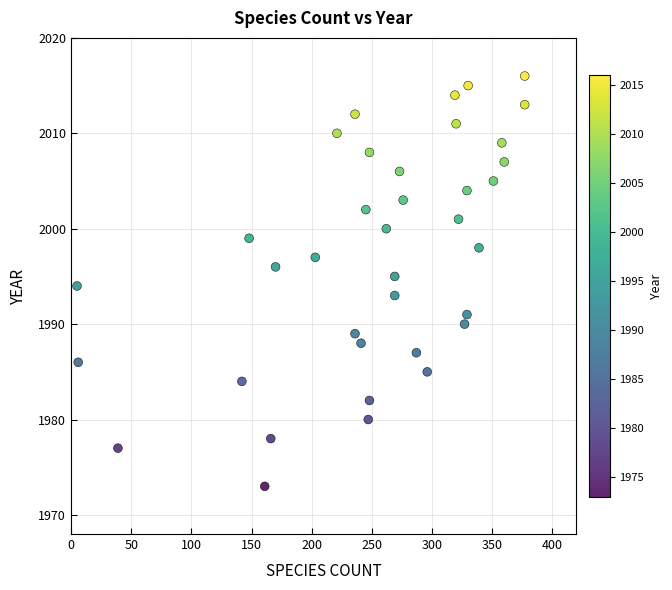

What is the range of Y values (max minus min)?

43